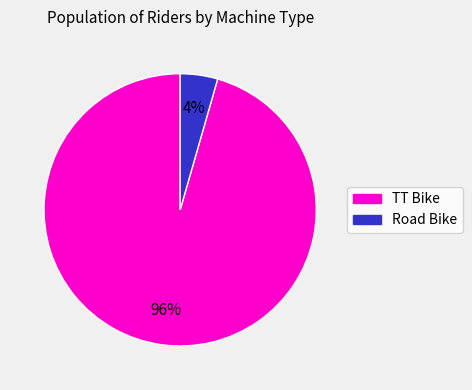

Is it true that TT Bike is 96% of the pie?

True